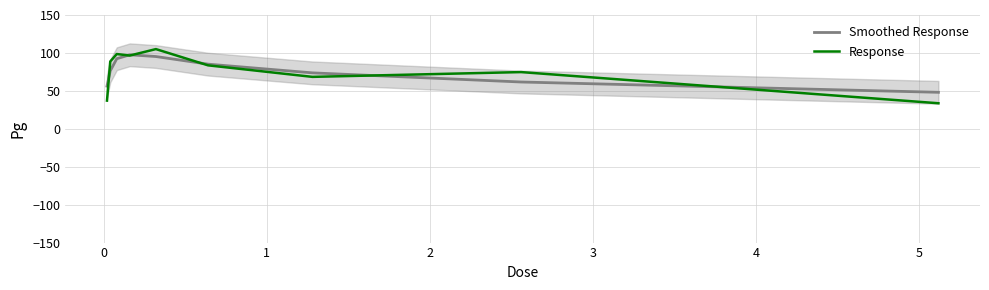

Does the chart have visible grid lines?

Yes